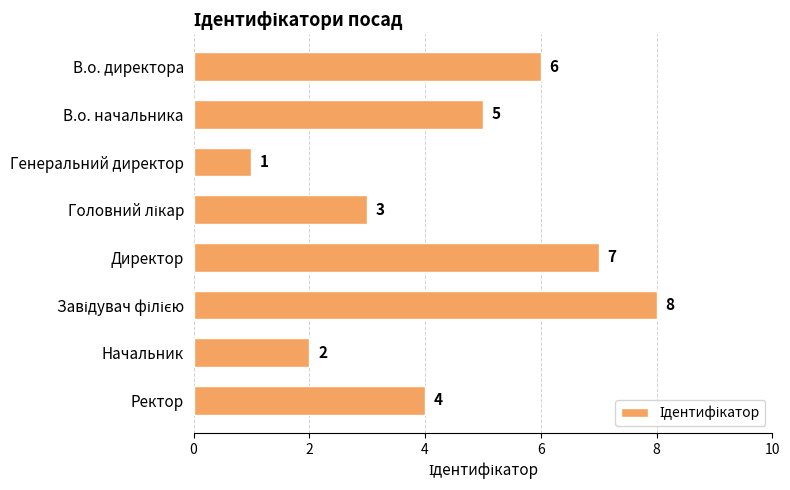

What is the greatest value displayed?

8